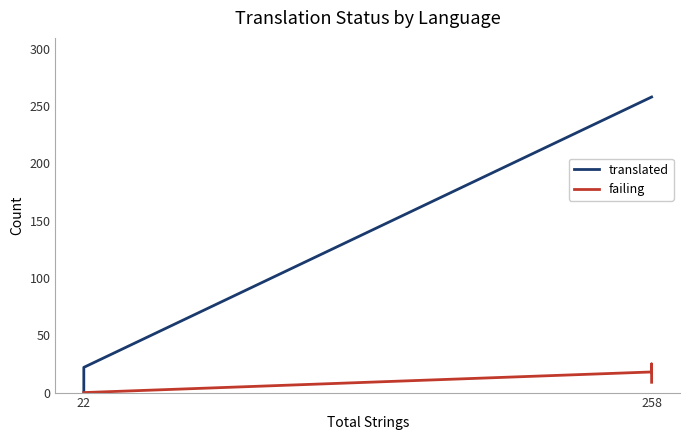

True or false: translated and failing intersect in this chart.

False